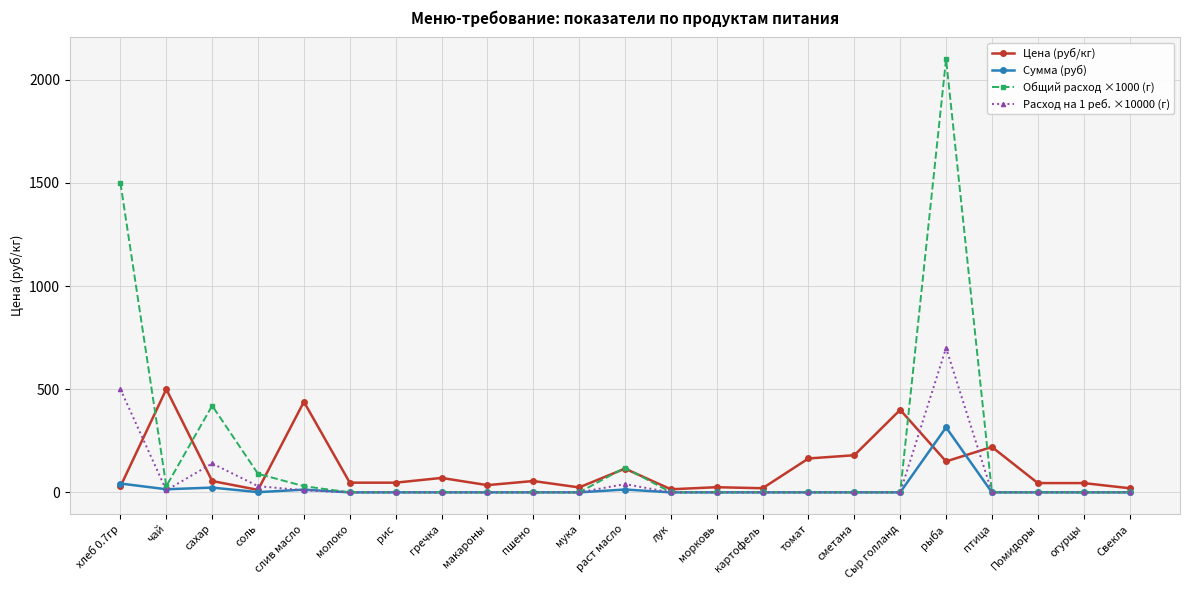

Is it true that Цена (руб/кг) equals 47.0 at молоко?

True